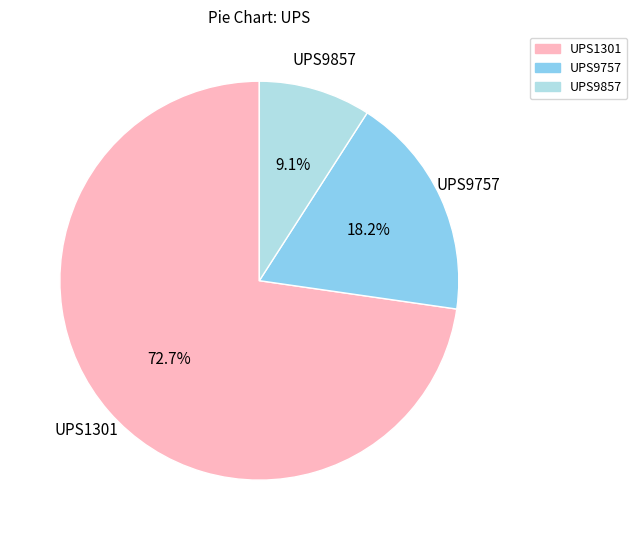

To the nearest percent, what is the combined percentage of UPS9857 and UPS9757?

27%